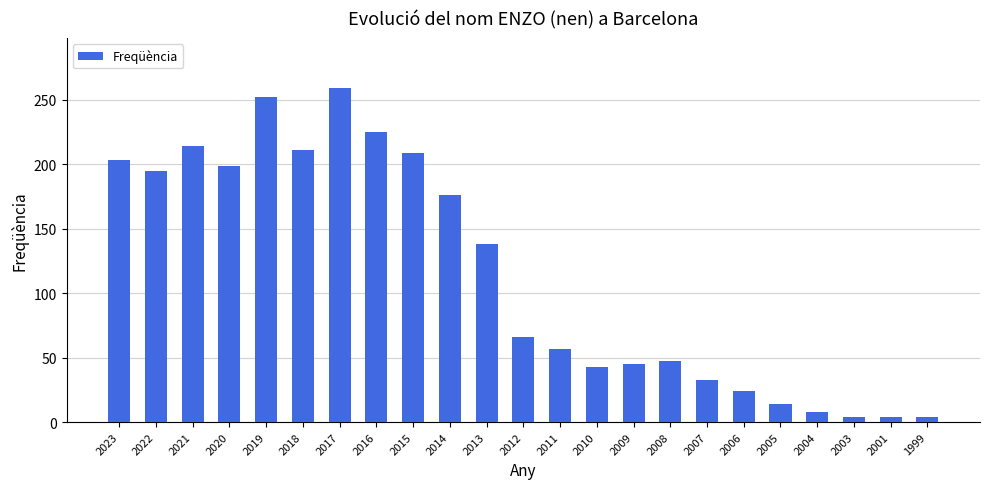

At which label is the value closest to 131?

2013